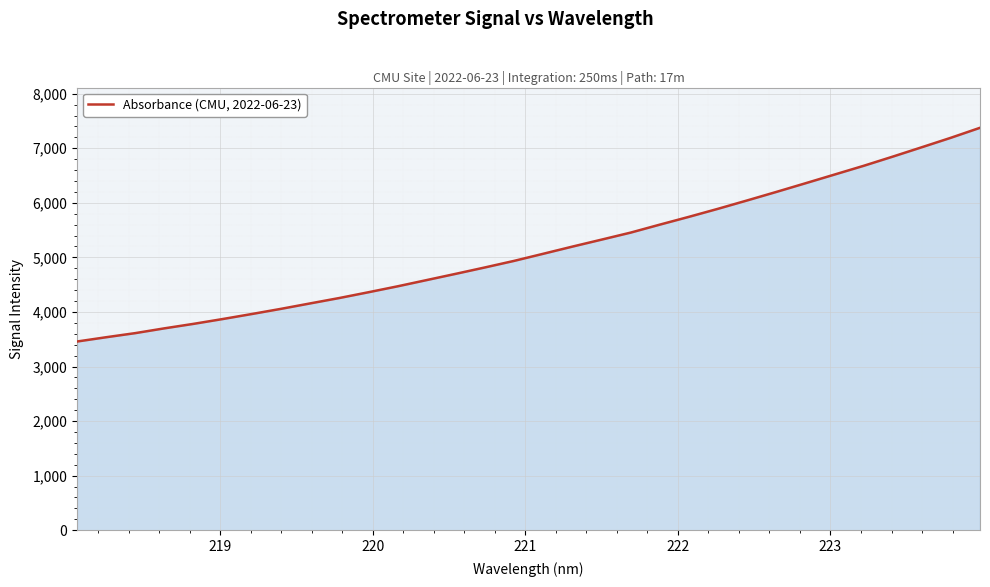

What is the difference between the maximum and minimum values?

3917.3